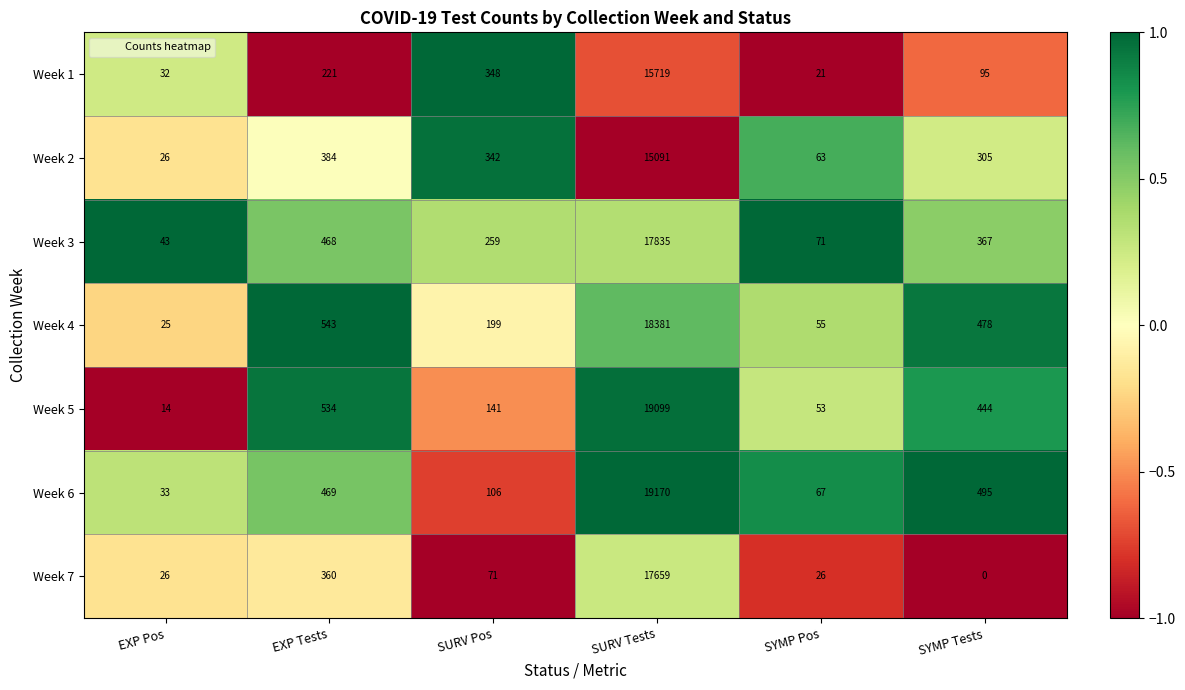

True or false: Week 3 has a value of 71 at SYMP Pos.

True